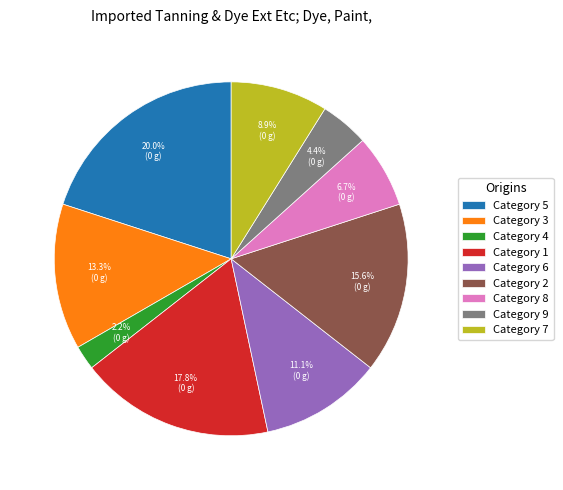

What is the largest slice in the pie chart?

Category 5